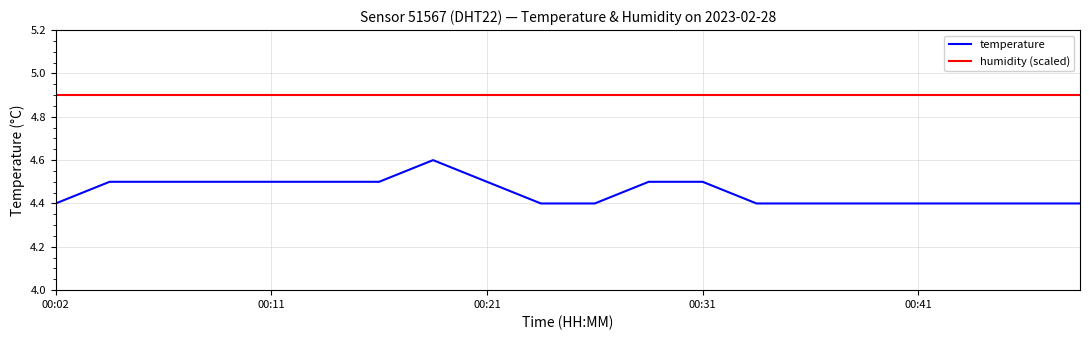

What is the difference between the second highest and second lowest values in the temperature series?

0.1